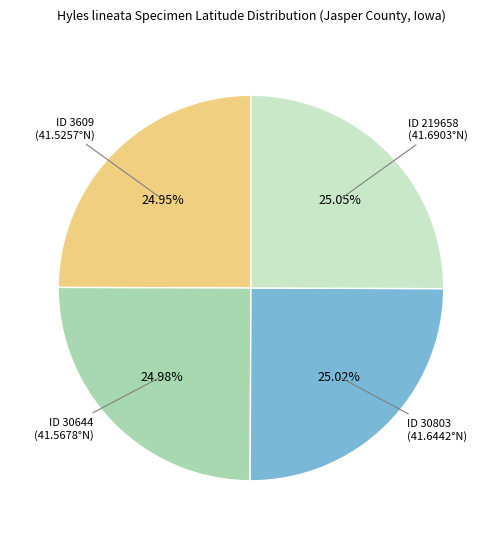

Is there any slice that represents more than half of the pie?

No